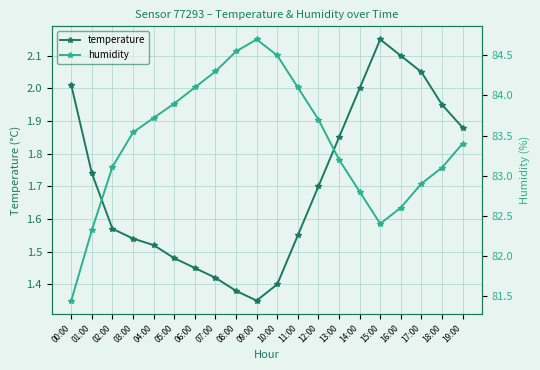

What is the value of the temperature point at the 8th from the left?

1.4